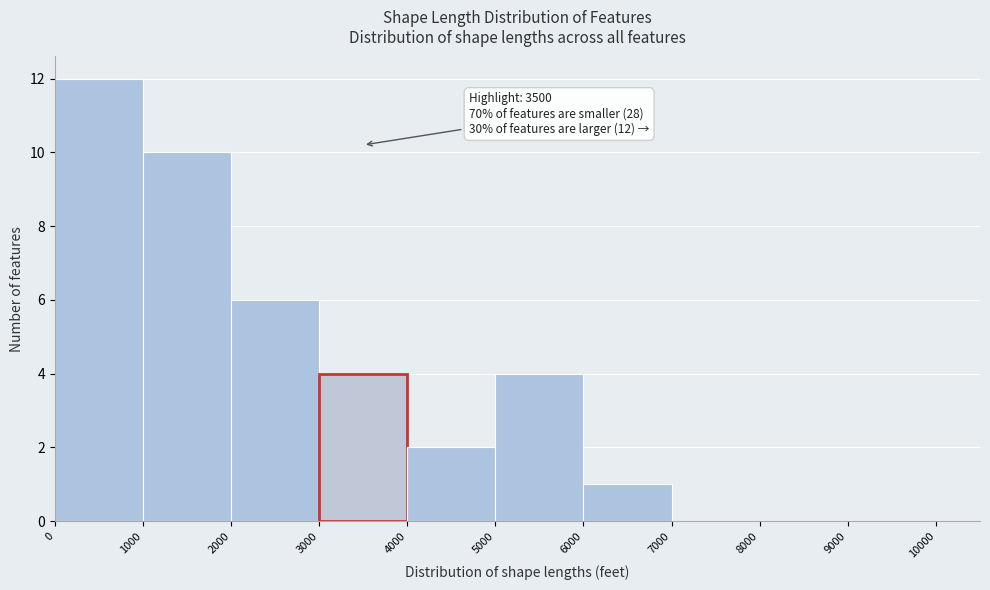

Which range on the x-axis has the tallest bar?

0 to 1000